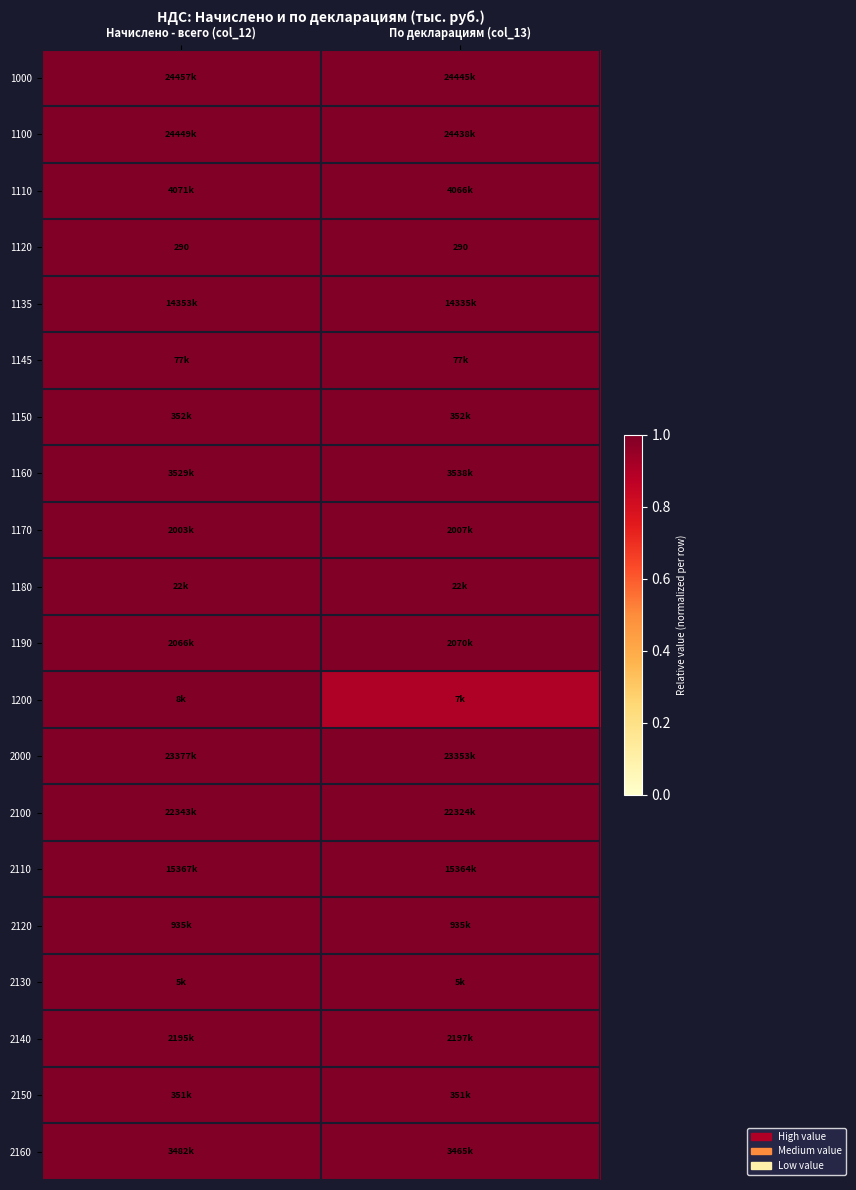

List the labels in order of 1200 value, smallest first.

По декларациям (col_13), Начислено - всего (col_12)